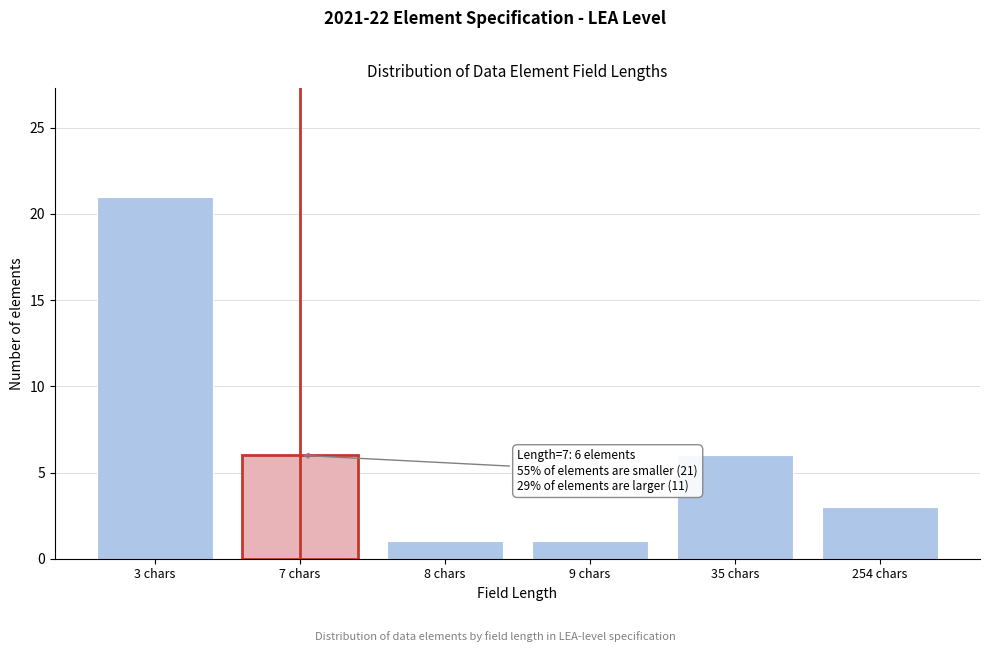

Reading left to right, list all the values displayed in this chart.

3 chars=21	7 chars=6	8 chars=1	9 chars=1	35 chars=6	254 chars=3